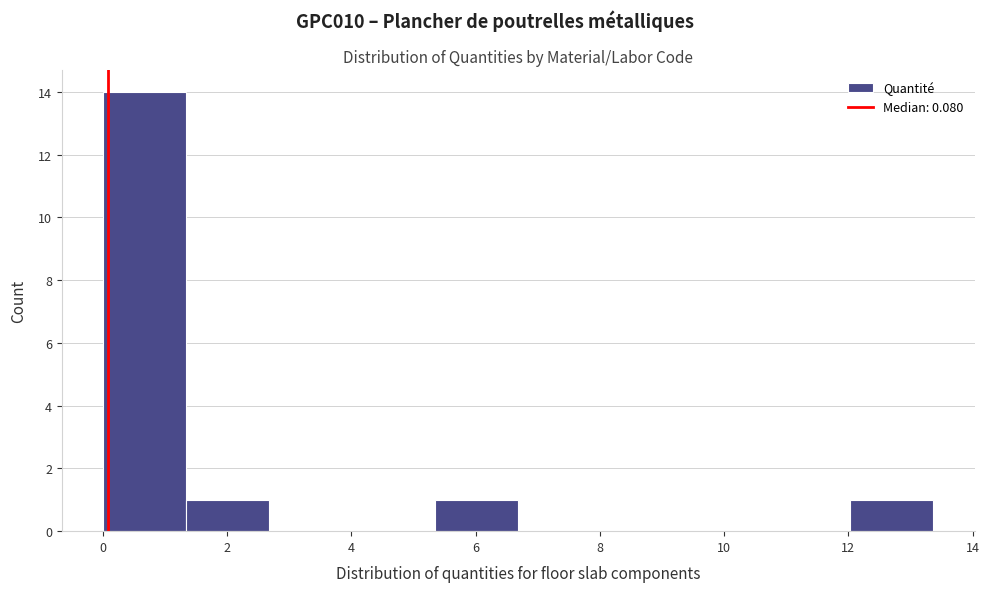

How tall is the bar that spans 0.0 to 1.4 on the x-axis? Neither the bar edges nor the heights are printed on the chart, so give them approximately, as read against the axes.

14